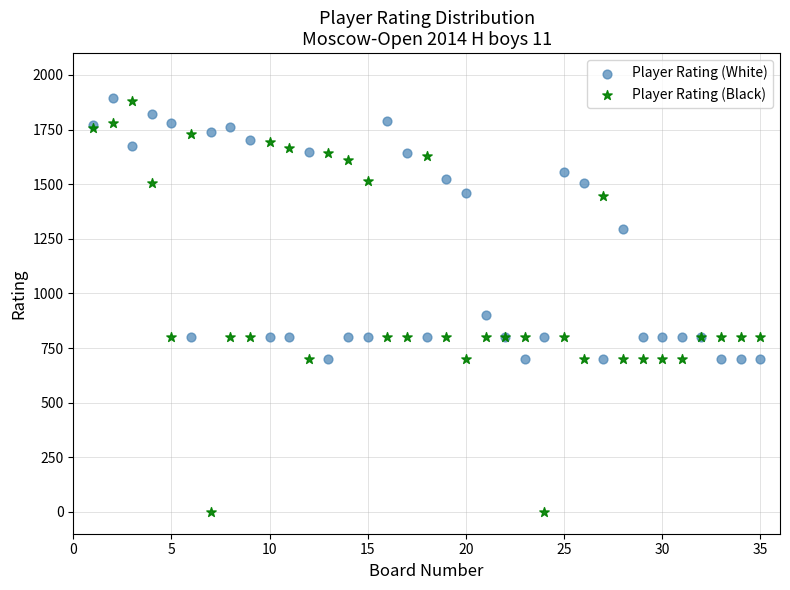

Which series reaches the minimum Y coordinate?

Player Rating (Black)